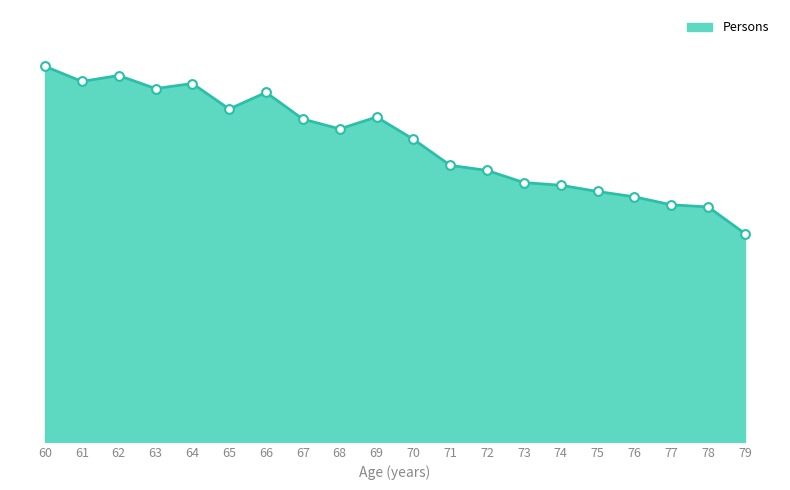

Is this an area chart (filled region under the line)?

Yes